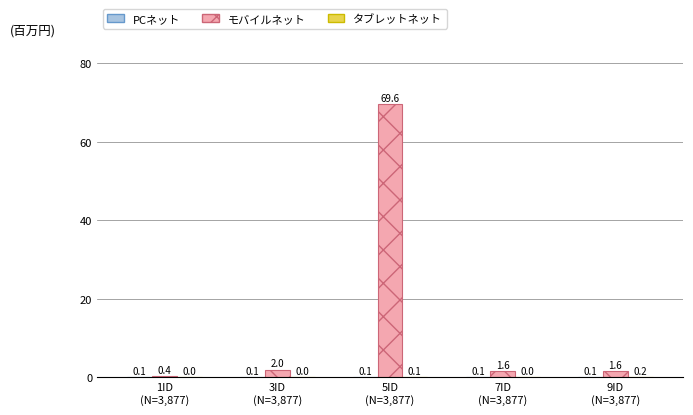

Which series has the largest total across all categories?

モバイルネット